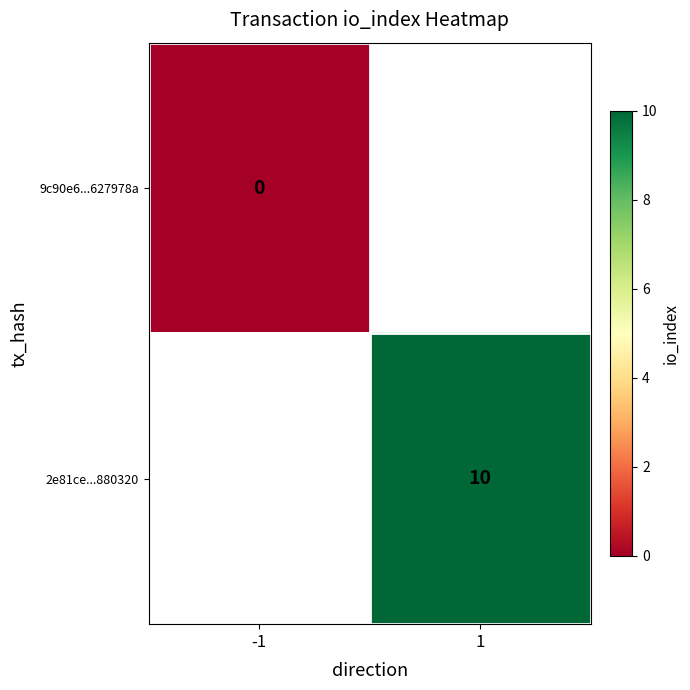

The value of 2e81ce...880320 at 1 is 3. True or false?

False